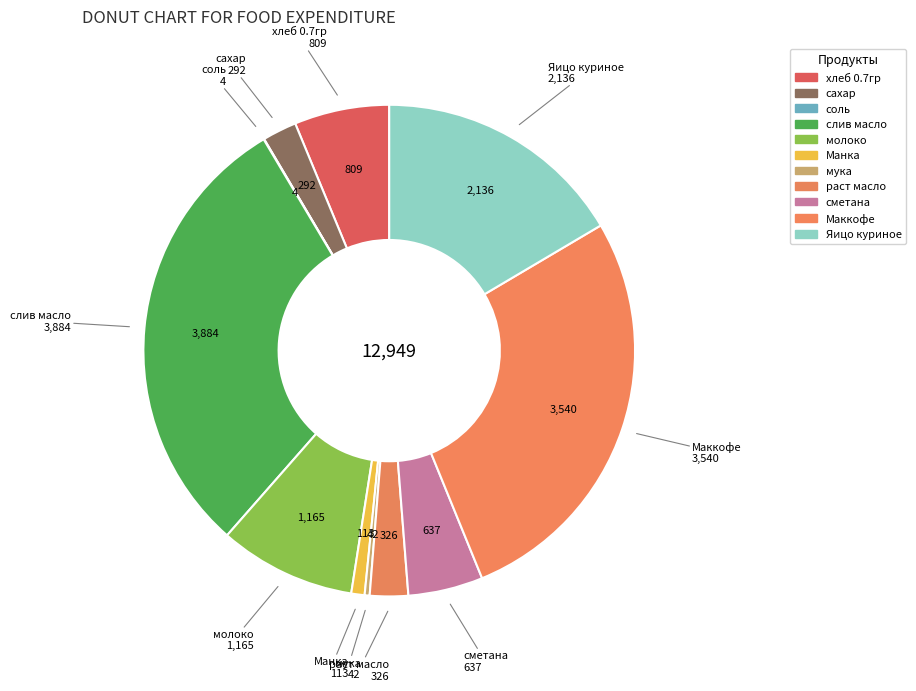

What is the ratio of the value at Манка to the value at мука?

2.7